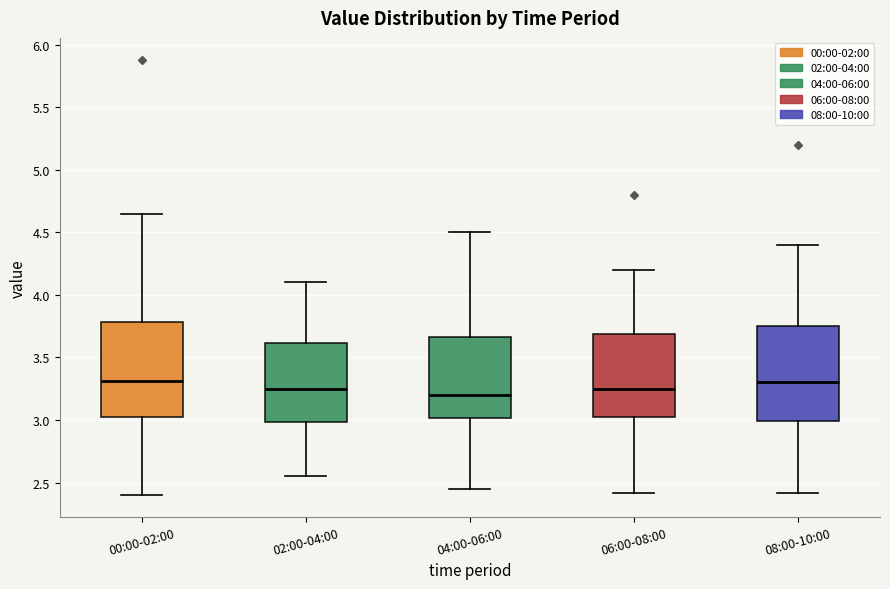

Where is the lower edge of the box for 00:00-02:00 on the y-axis? The values are not printed on the chart, so give them approximately, as read against the axis.

3.00